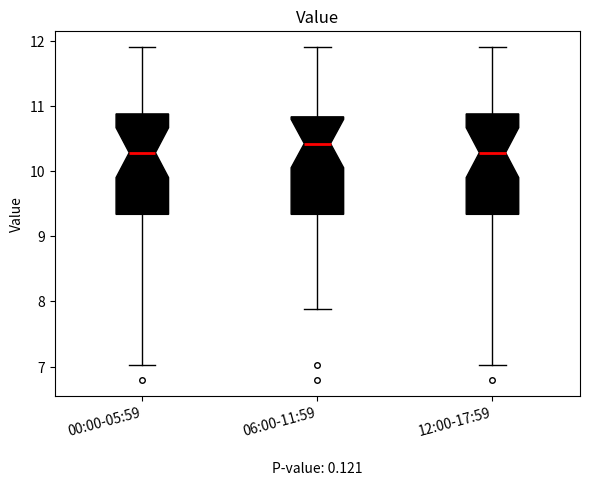

Reading left to right, transcribe this box plot: for each box, give where its median line is, the range the box spans, and where its two whiskers end, as read against the y-axis. The values are not printed on the chart, so give them approximately, as read against the axis.

00:00-05:59: median 10.3, box 9.3 to 10.9, whiskers 7.0 to 11.9
06:00-11:59: median 10.4, box 9.3 to 10.8, whiskers 7.9 to 11.9
12:00-17:59: median 10.3, box 9.3 to 10.9, whiskers 7.0 to 11.9